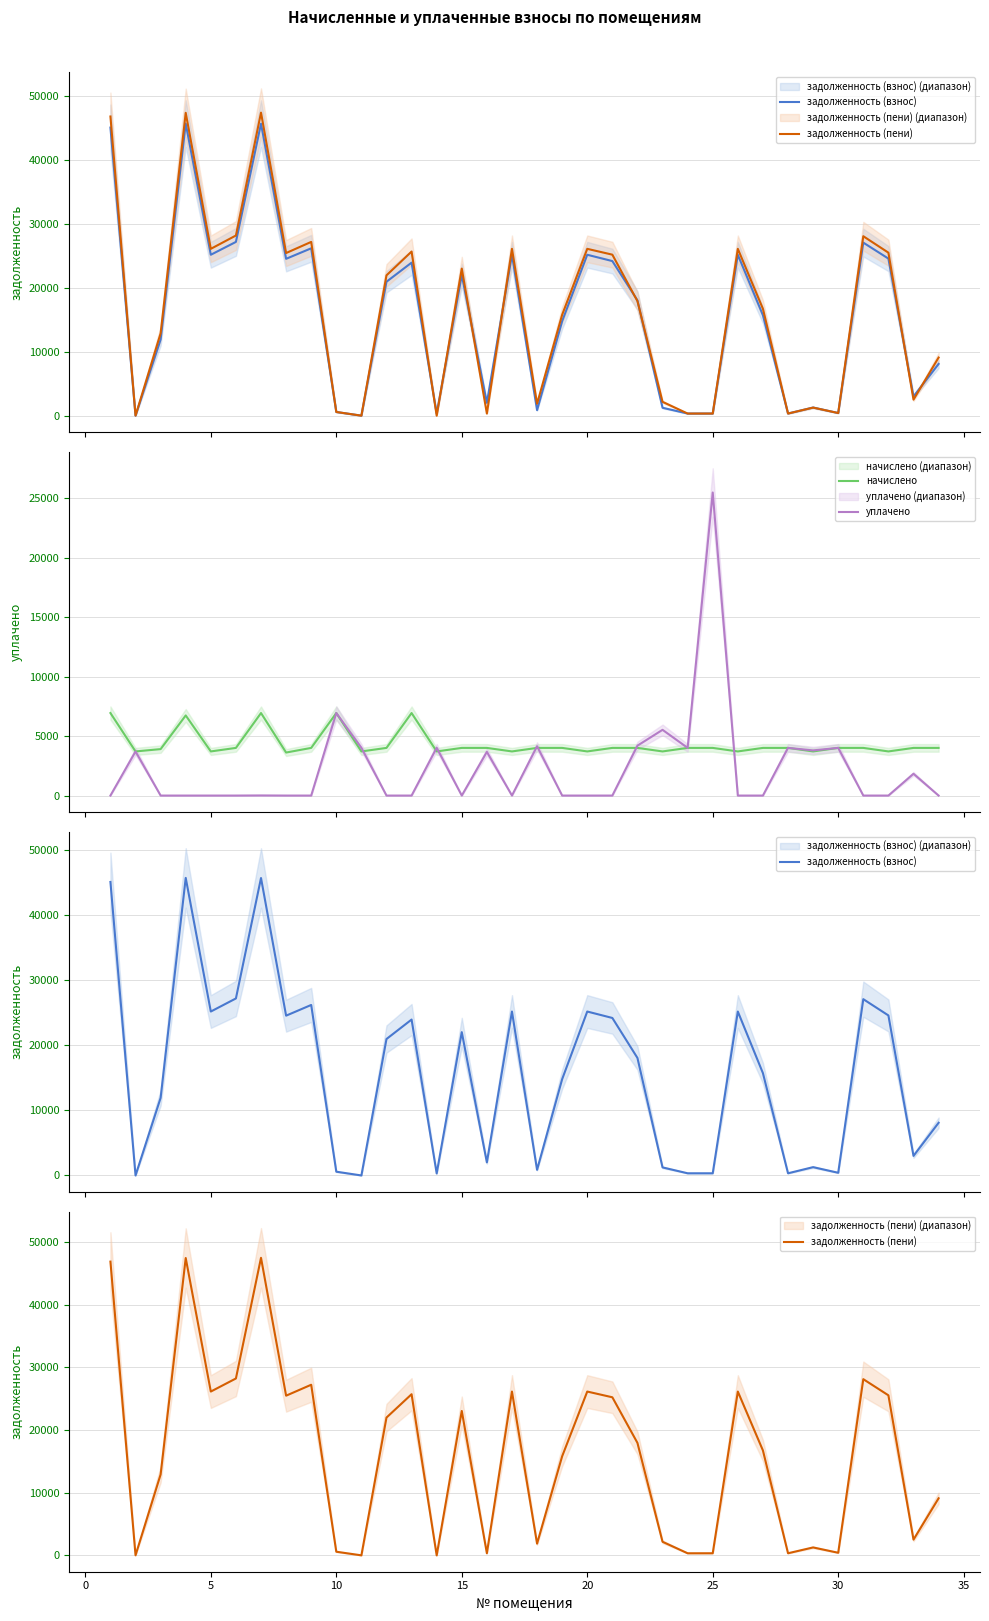

What is the lowest value of the начислено series?

3619.2